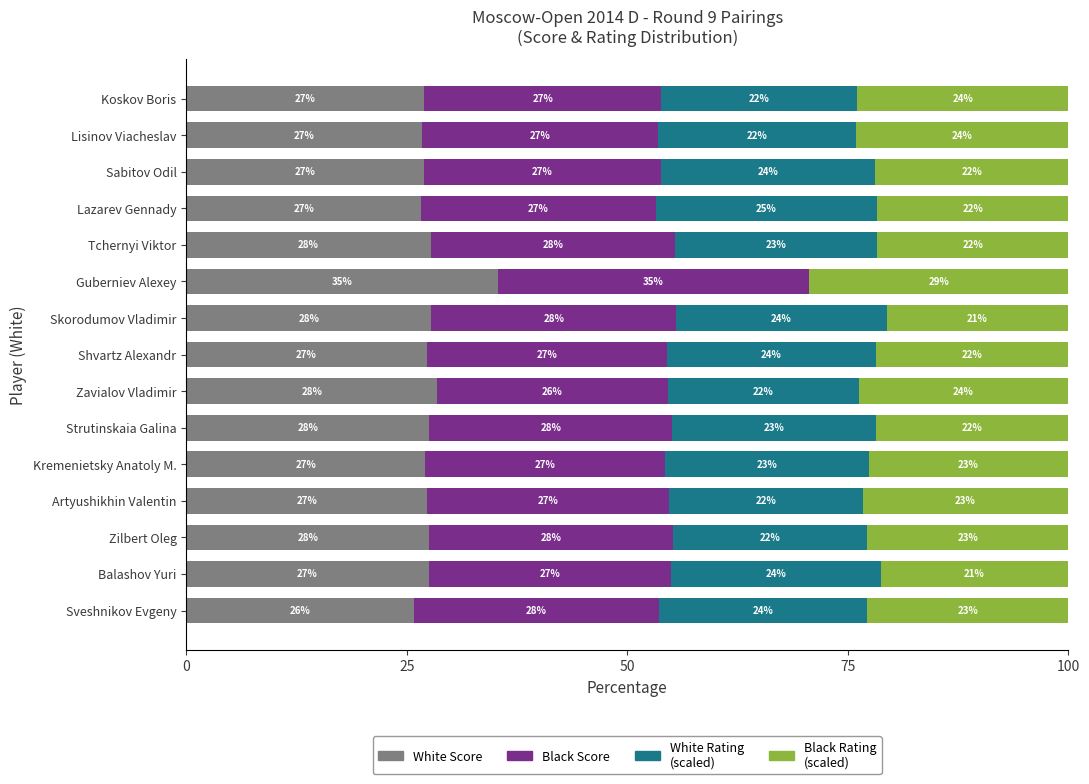

How many series are shown in this chart?

4